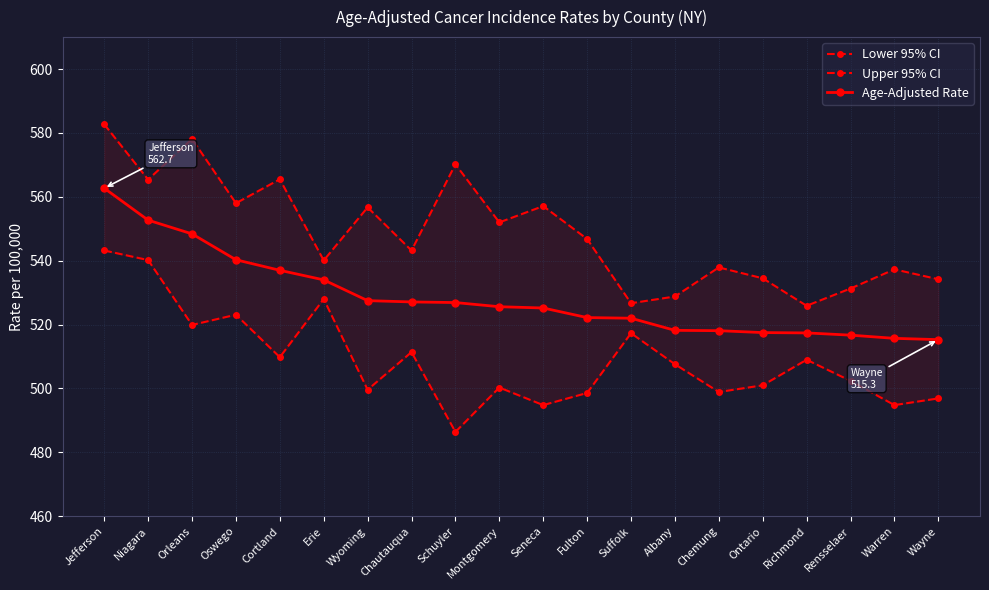

What position from the left is Ontario?

16